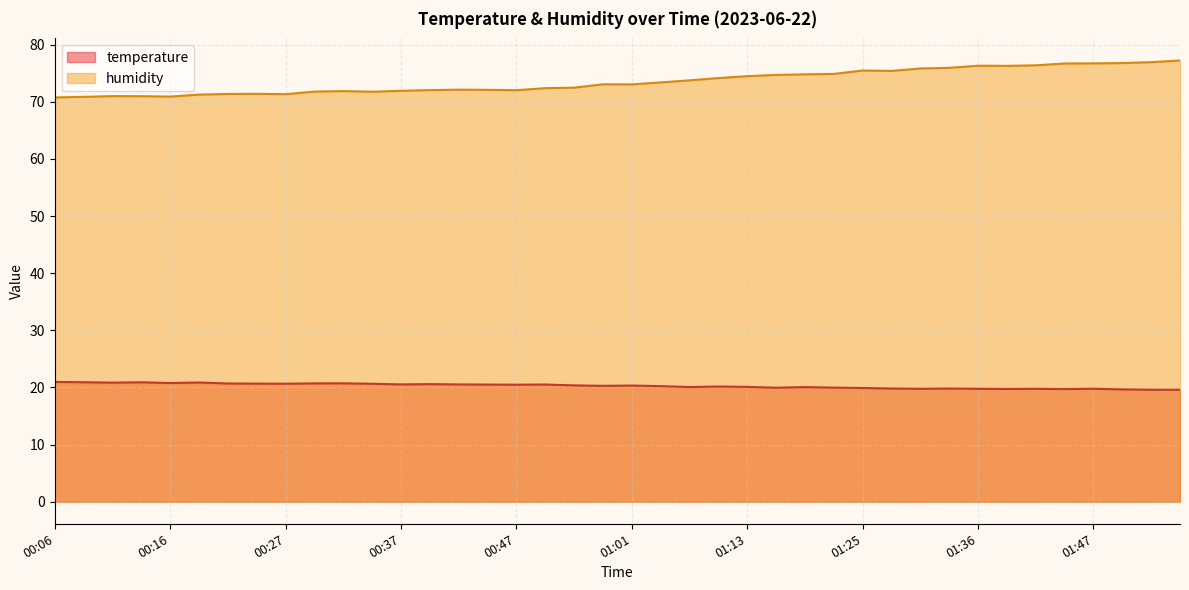

Is it true that humidity equals 43.4 at 00:29?

False